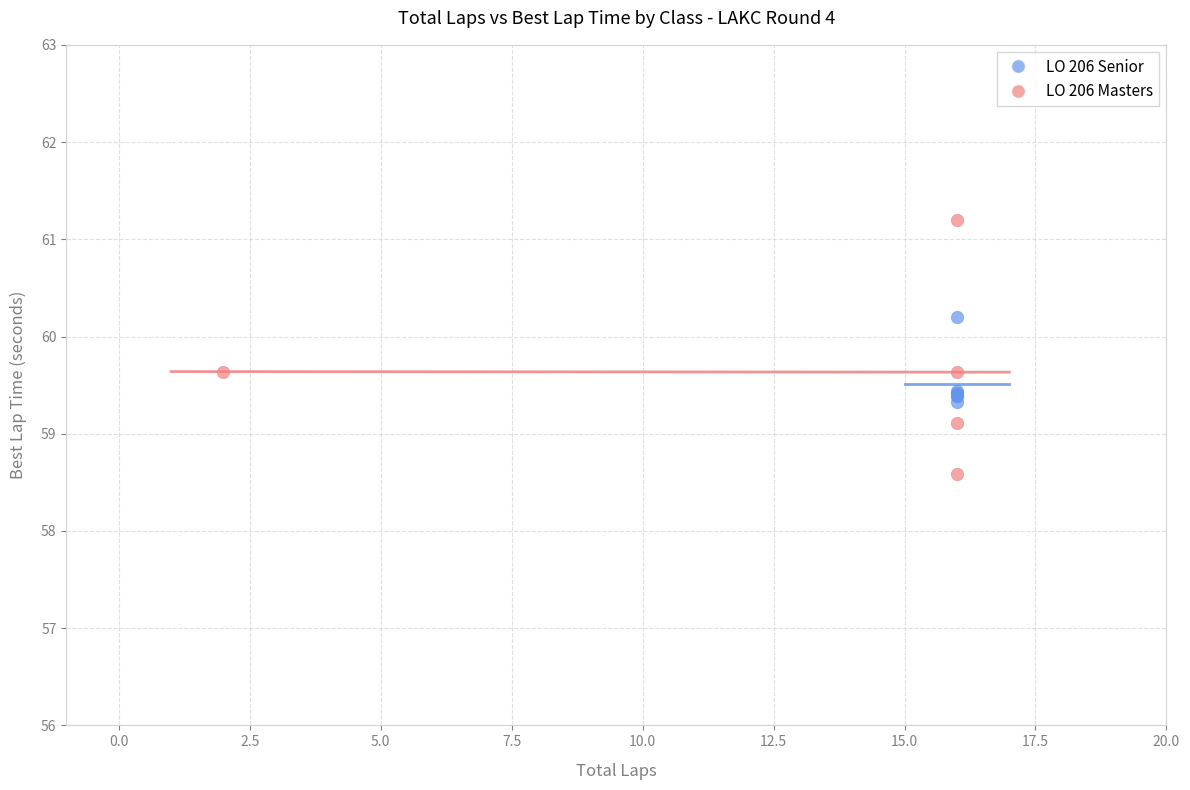

Which series contains the highest Y value?

LO 206 Masters